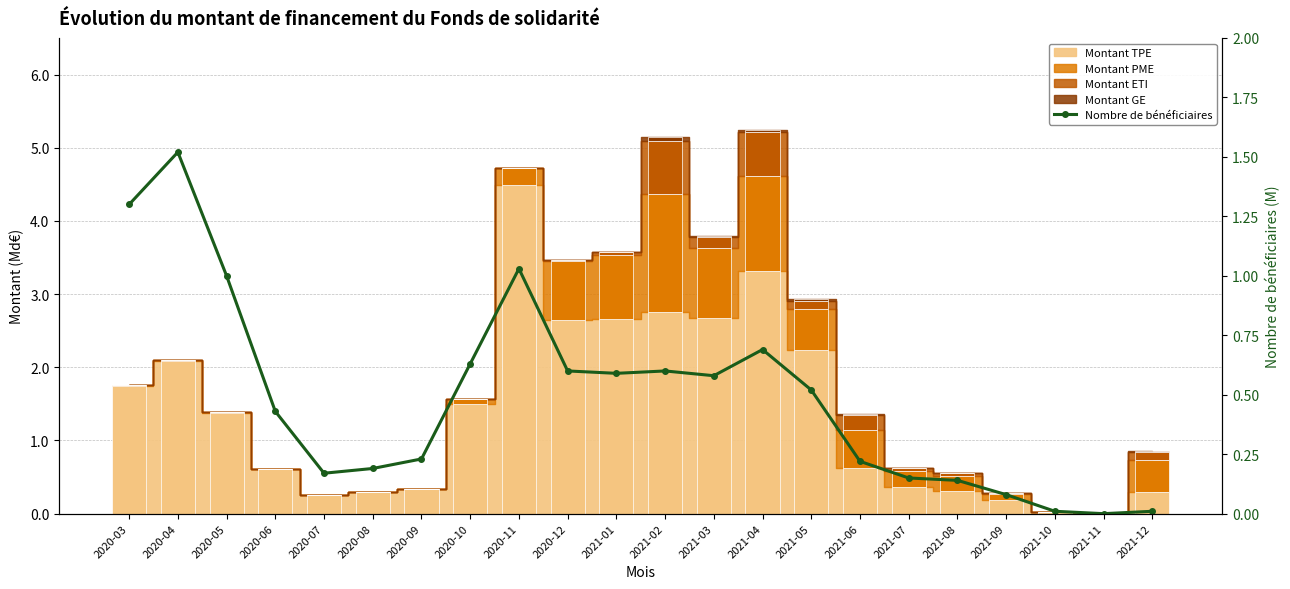

What is the value of the 16th bar from the left?

0.2